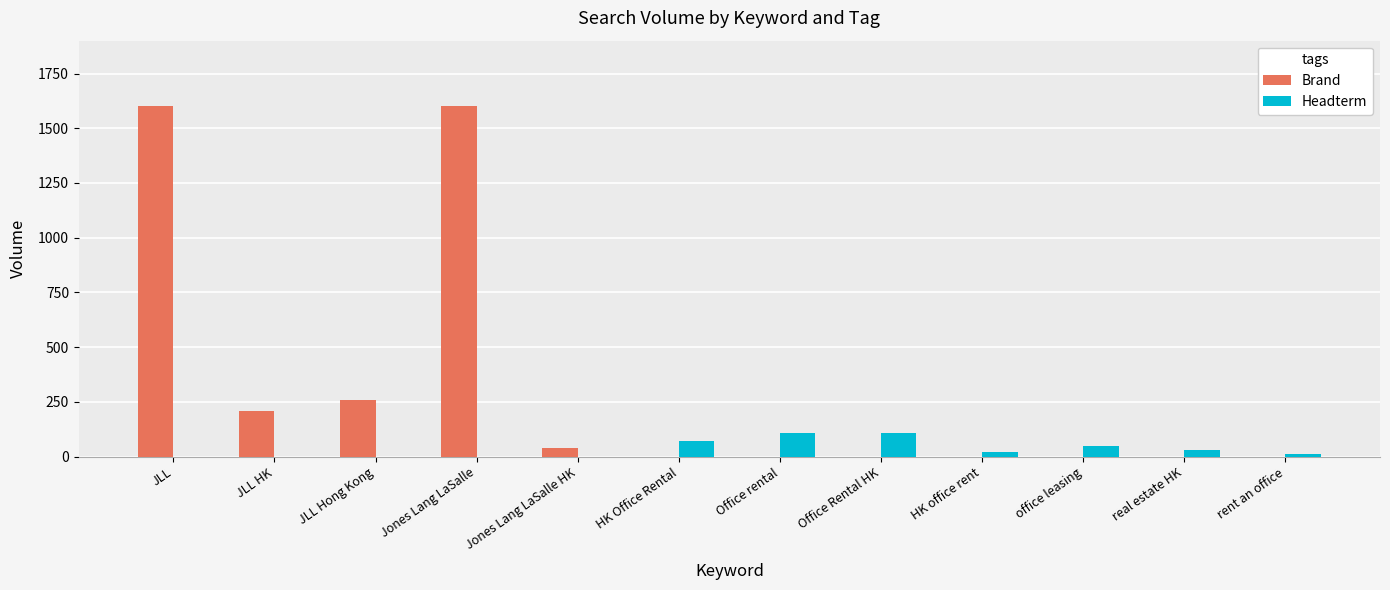

Count the number of categories in the chart.

12